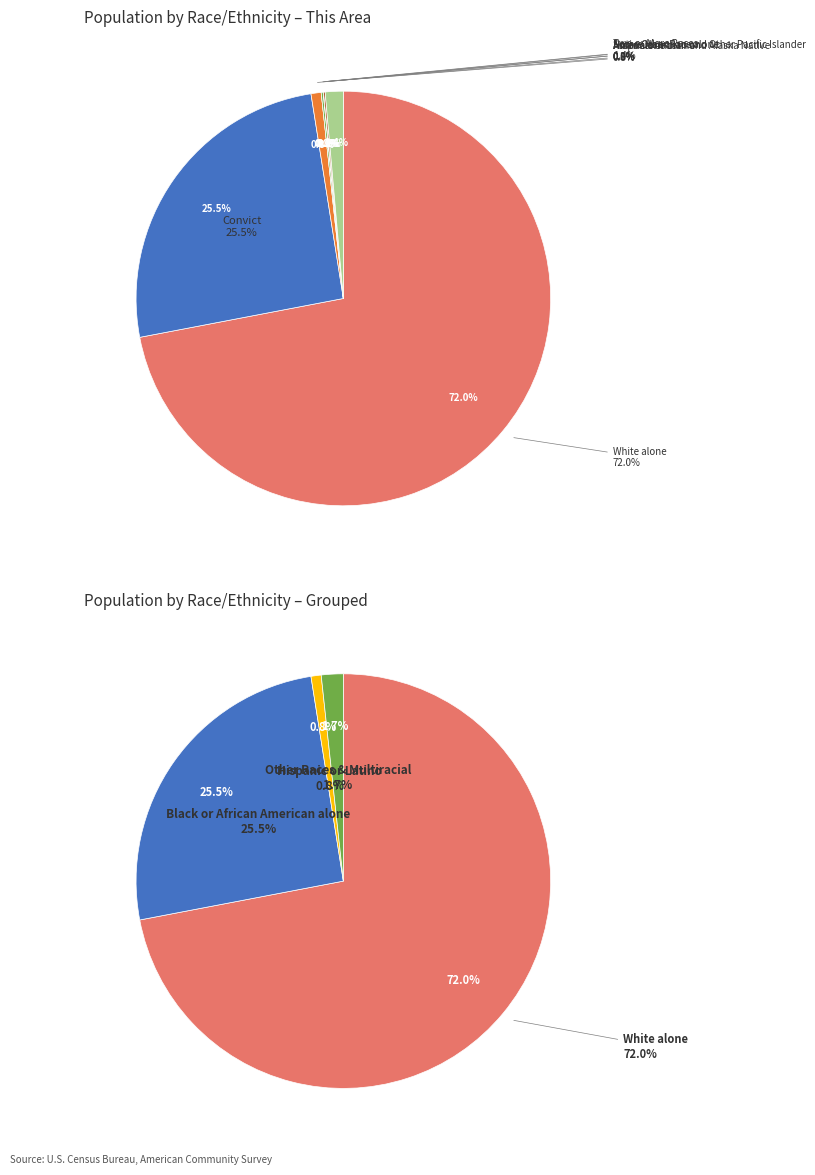

Rank the categories by value from lowest to highest.

Asian alone, Native Hawaiian and Other Pacific Islander, Some Other Race alone, American Indian and Alaska Native, Hispanic or Latino, Two or More Races, Black or African American alone, White alone